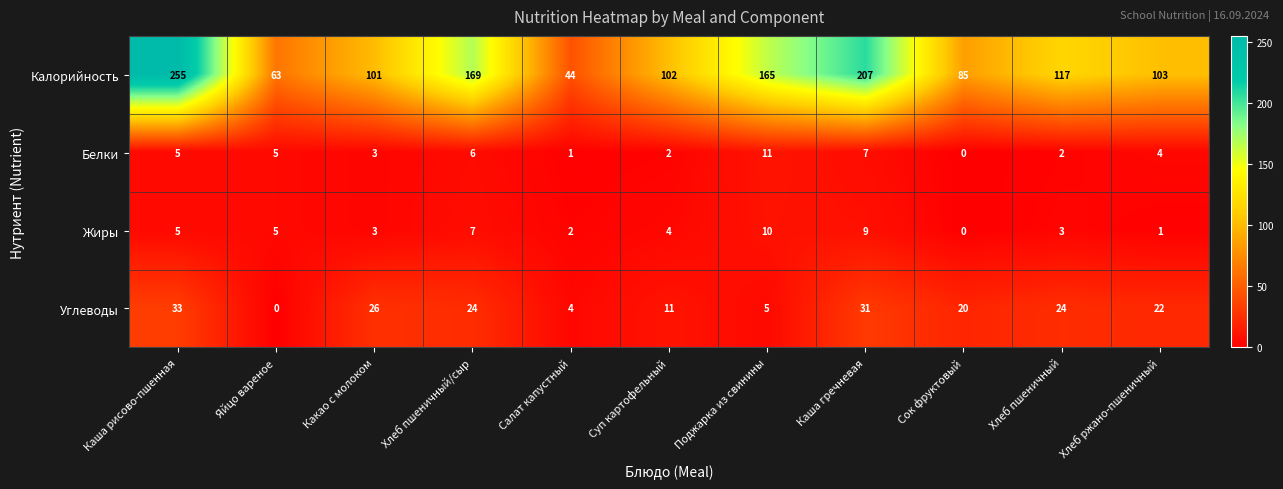

At which label does Углеводы reach its minimum?

Яйцо вареное